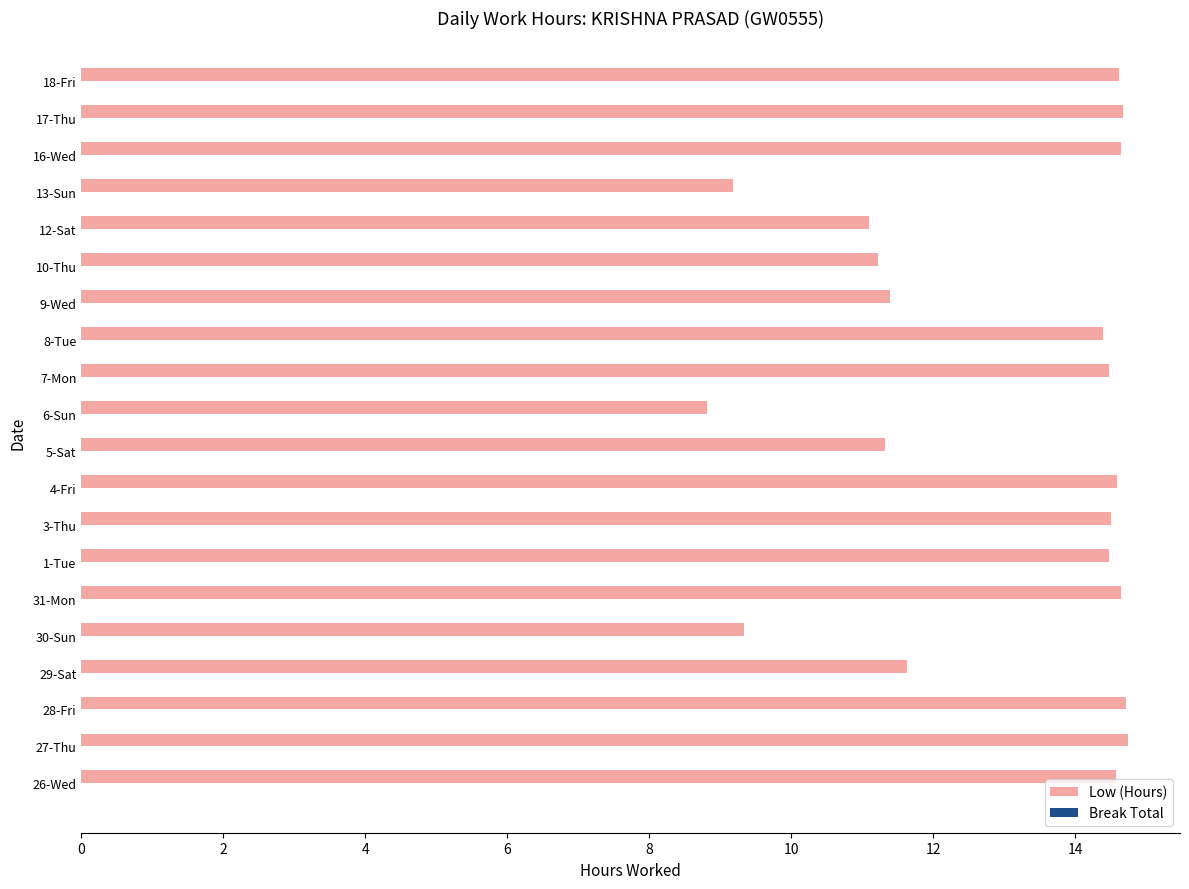

Does the chart contain stacked bars?

No